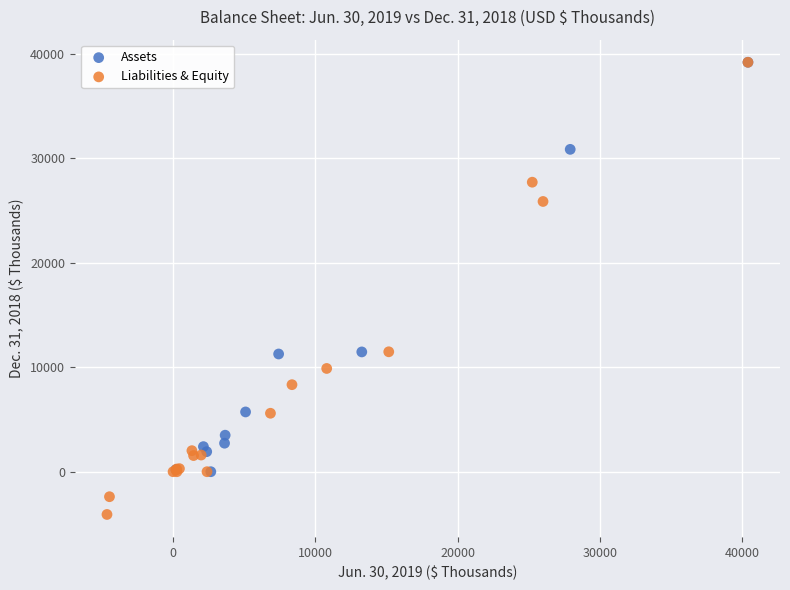

Which series has the widest spread of Y values?

Liabilities & Equity